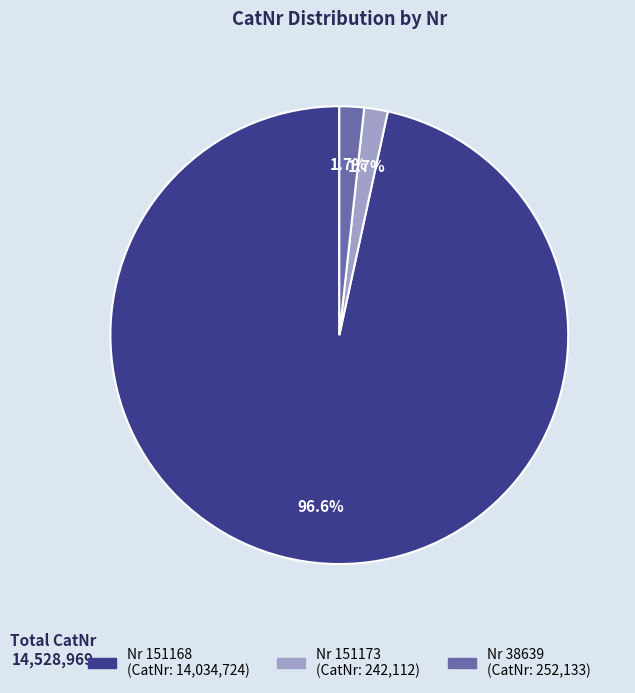

Is there a majority slice in this chart?

Yes